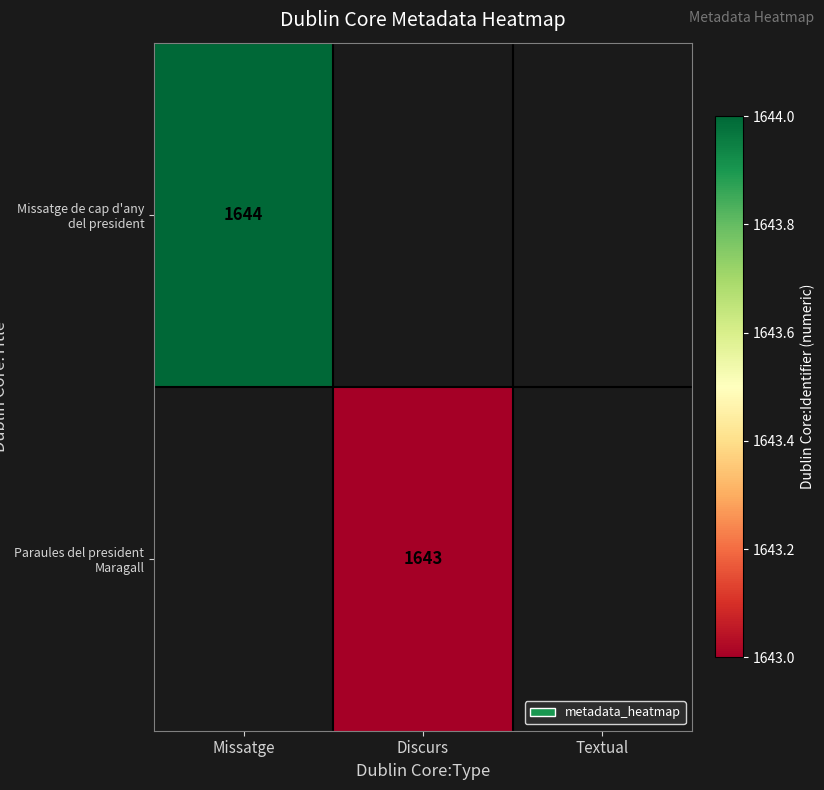

True or false: Missatge de cap d'any del president has a value of 1644 at Missatge.

True